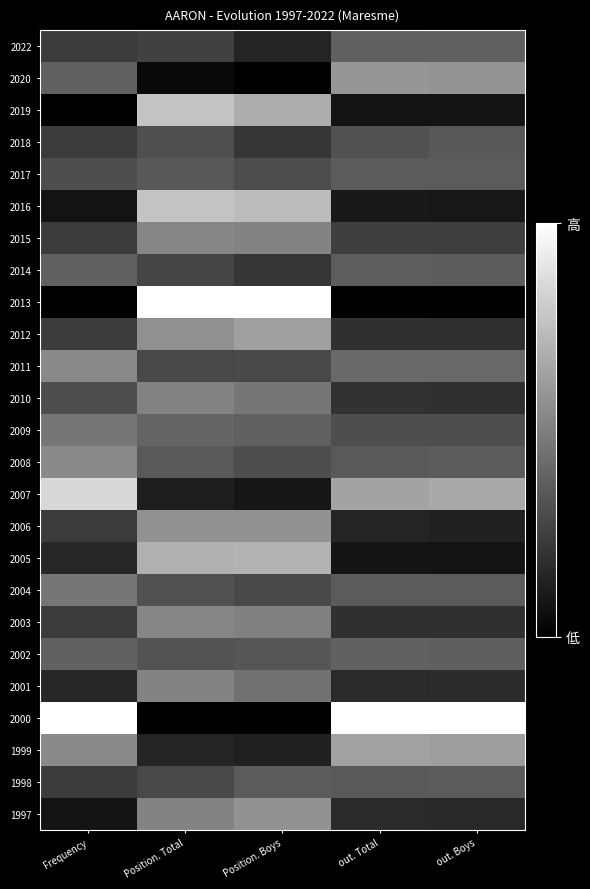

Reading left to right, list all the values displayed in this chart.

2022: Frequency=0.2	Position. Total=0.3	Position. Boys=0.1	out. Total=0.4	out. Boys=0.4
2020: Frequency=0.4	Position. Total=0.0	Position. Boys=0.0	out. Total=0.6	out. Boys=0.6
2019: Frequency=0.0	Position. Total=0.8	Position. Boys=0.7	out. Total=0.1	out. Boys=0.1
2018: Frequency=0.2	Position. Total=0.3	Position. Boys=0.2	out. Total=0.3	out. Boys=0.3
2017: Frequency=0.3	Position. Total=0.3	Position. Boys=0.3	out. Total=0.4	out. Boys=0.4
2016: Frequency=0.1	Position. Total=0.8	Position. Boys=0.7	out. Total=0.1	out. Boys=0.1
2015: Frequency=0.2	Position. Total=0.5	Position. Boys=0.5	out. Total=0.2	out. Boys=0.2
2014: Frequency=0.4	Position. Total=0.3	Position. Boys=0.2	out. Total=0.4	out. Boys=0.4
2013: Frequency=0.0	Position. Total=1.0	Position. Boys=1.0	out. Total=0.0	out. Boys=0.0
2012: Frequency=0.2	Position. Total=0.6	Position. Boys=0.6	out. Total=0.2	out. Boys=0.2
2011: Frequency=0.5	Position. Total=0.3	Position. Boys=0.3	out. Total=0.4	out. Boys=0.4
2010: Frequency=0.3	Position. Total=0.5	Position. Boys=0.5	out. Total=0.2	out. Boys=0.2
2009: Frequency=0.5	Position. Total=0.4	Position. Boys=0.4	out. Total=0.3	out. Boys=0.3
2008: Frequency=0.5	Position. Total=0.4	Position. Boys=0.3	out. Total=0.3	out. Boys=0.4
2007: Frequency=0.8	Position. Total=0.1	Position. Boys=0.1	out. Total=0.6	out. Boys=0.7
2006: Frequency=0.2	Position. Total=0.6	Position. Boys=0.6	out. Total=0.1	out. Boys=0.1
2005: Frequency=0.2	Position. Total=0.7	Position. Boys=0.7	out. Total=0.1	out. Boys=0.1
2004: Frequency=0.5	Position. Total=0.3	Position. Boys=0.3	out. Total=0.4	out. Boys=0.4
2003: Frequency=0.2	Position. Total=0.5	Position. Boys=0.5	out. Total=0.2	out. Boys=0.2
2002: Frequency=0.4	Position. Total=0.3	Position. Boys=0.3	out. Total=0.4	out. Boys=0.4
2001: Frequency=0.2	Position. Total=0.5	Position. Boys=0.4	out. Total=0.2	out. Boys=0.2
2000: Frequency=1.0	Position. Total=0.0	Position. Boys=0.0	out. Total=1.0	out. Boys=1.0
1999: Frequency=0.5	Position. Total=0.1	Position. Boys=0.1	out. Total=0.6	out. Boys=0.6
1998: Frequency=0.2	Position. Total=0.3	Position. Boys=0.4	out. Total=0.4	out. Boys=0.4
1997: Frequency=0.1	Position. Total=0.5	Position. Boys=0.6	out. Total=0.2	out. Boys=0.2